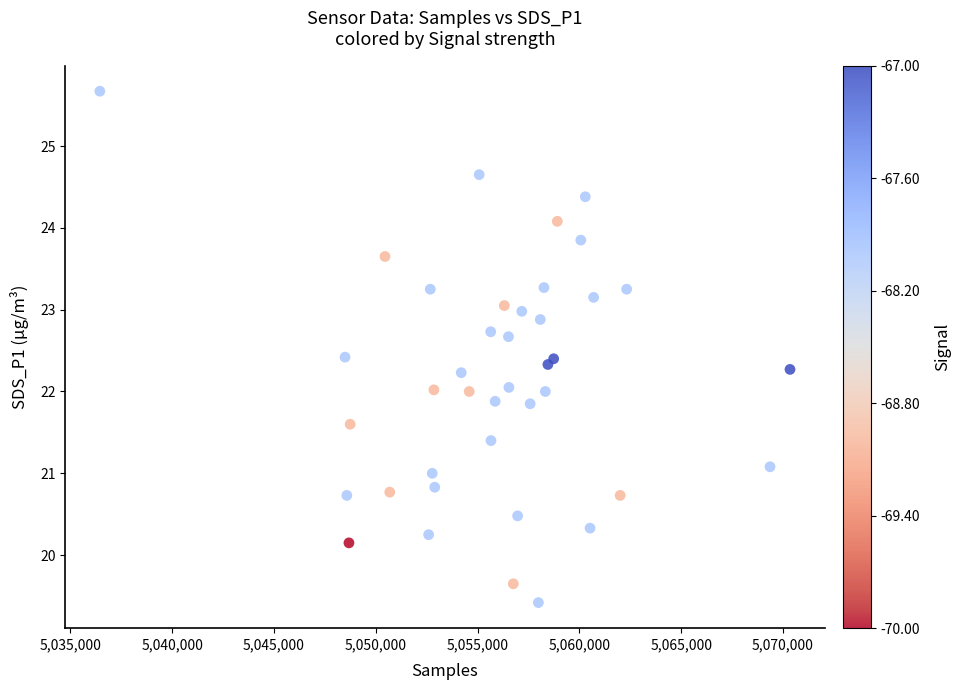

What is the range of X values (max minus min)?

33895.0